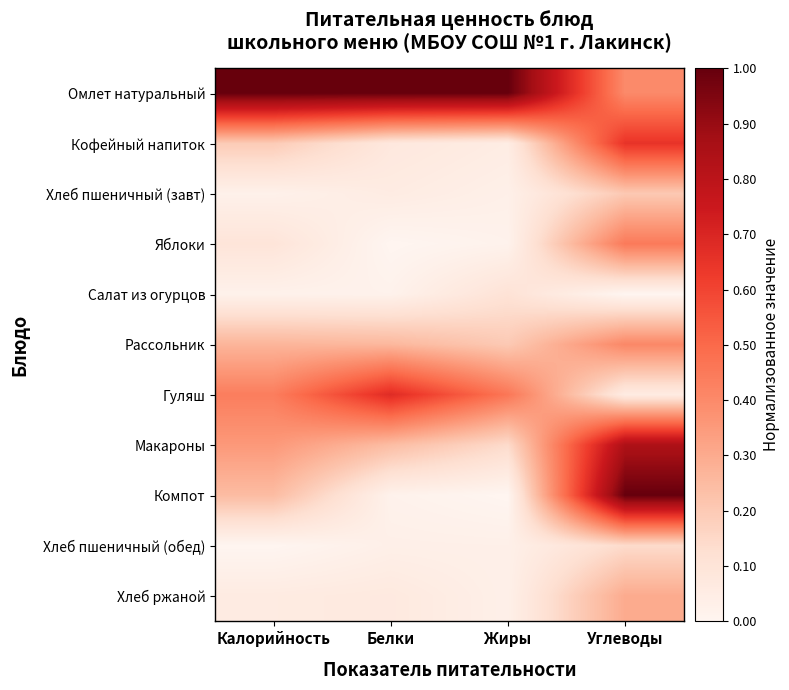

What is the spread (max minus min) of values at Жиры?

1.0